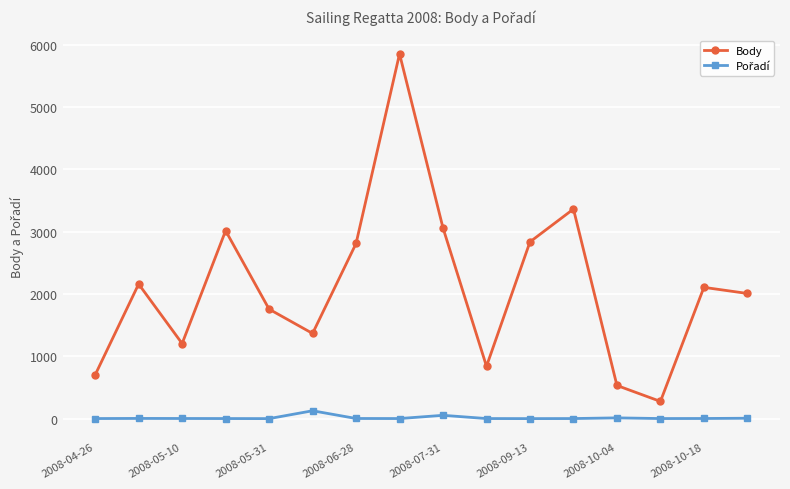

What is the difference between the second highest and second lowest values in the Body series?

2832